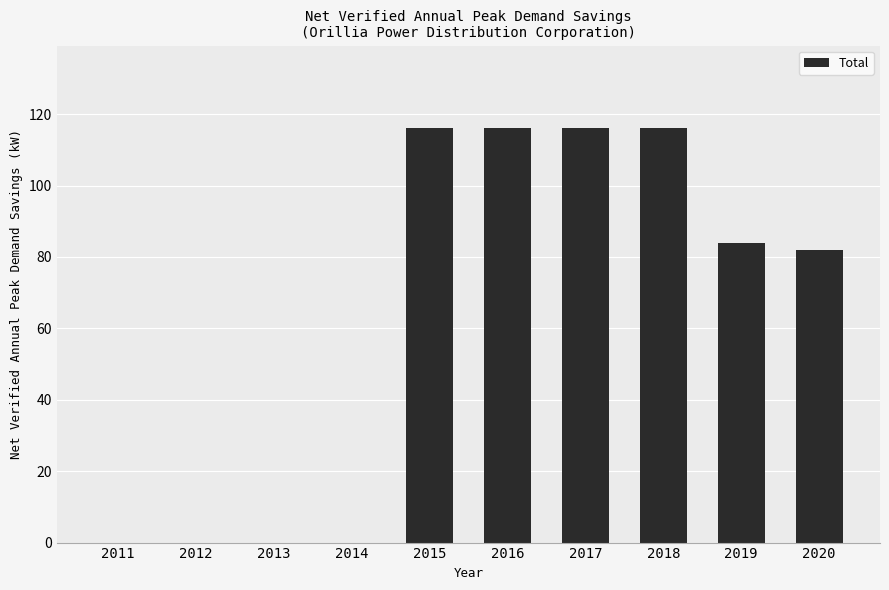

Reading left to right, what are all the values shown in this chart?

0	0	0	0	116	116	116	116	84	82